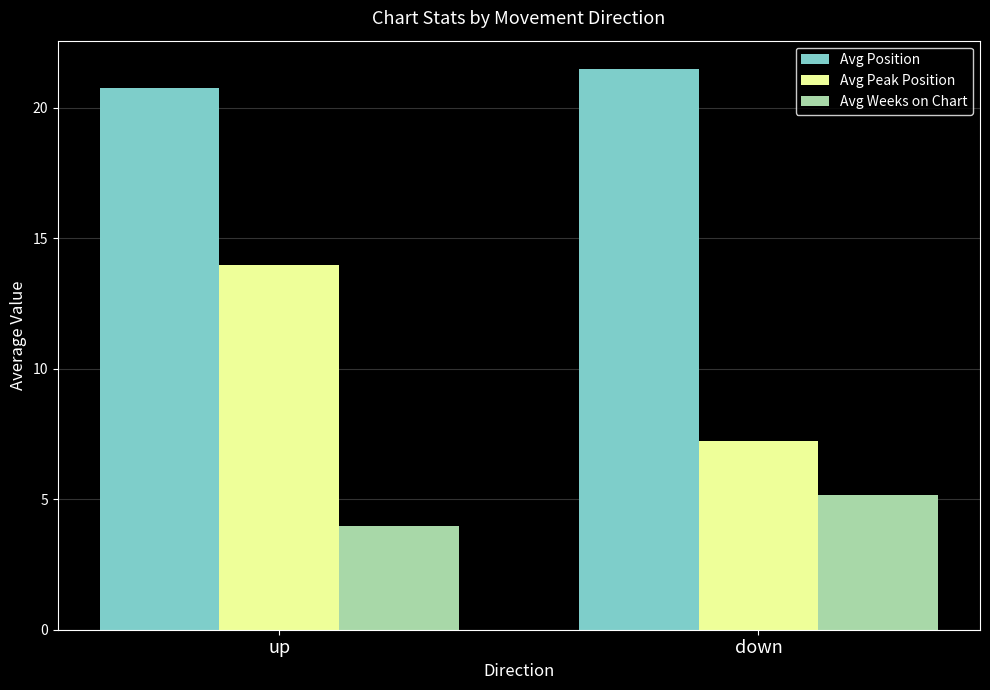

Where is Avg Position nearest to the value 21?

up